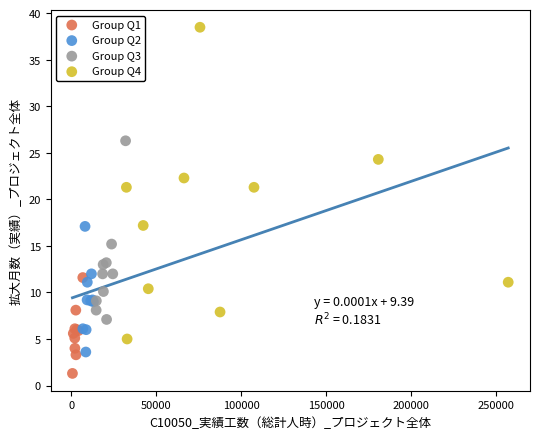

Which series has the largest Y range (max minus min)?

Group Q4